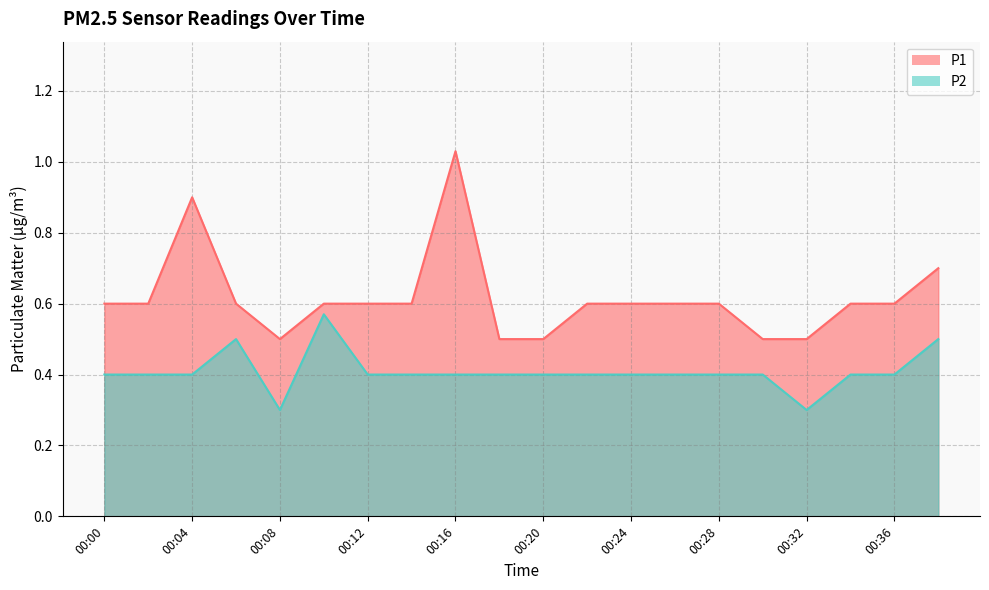

Count the P2 values in the range 0 to 1.

20